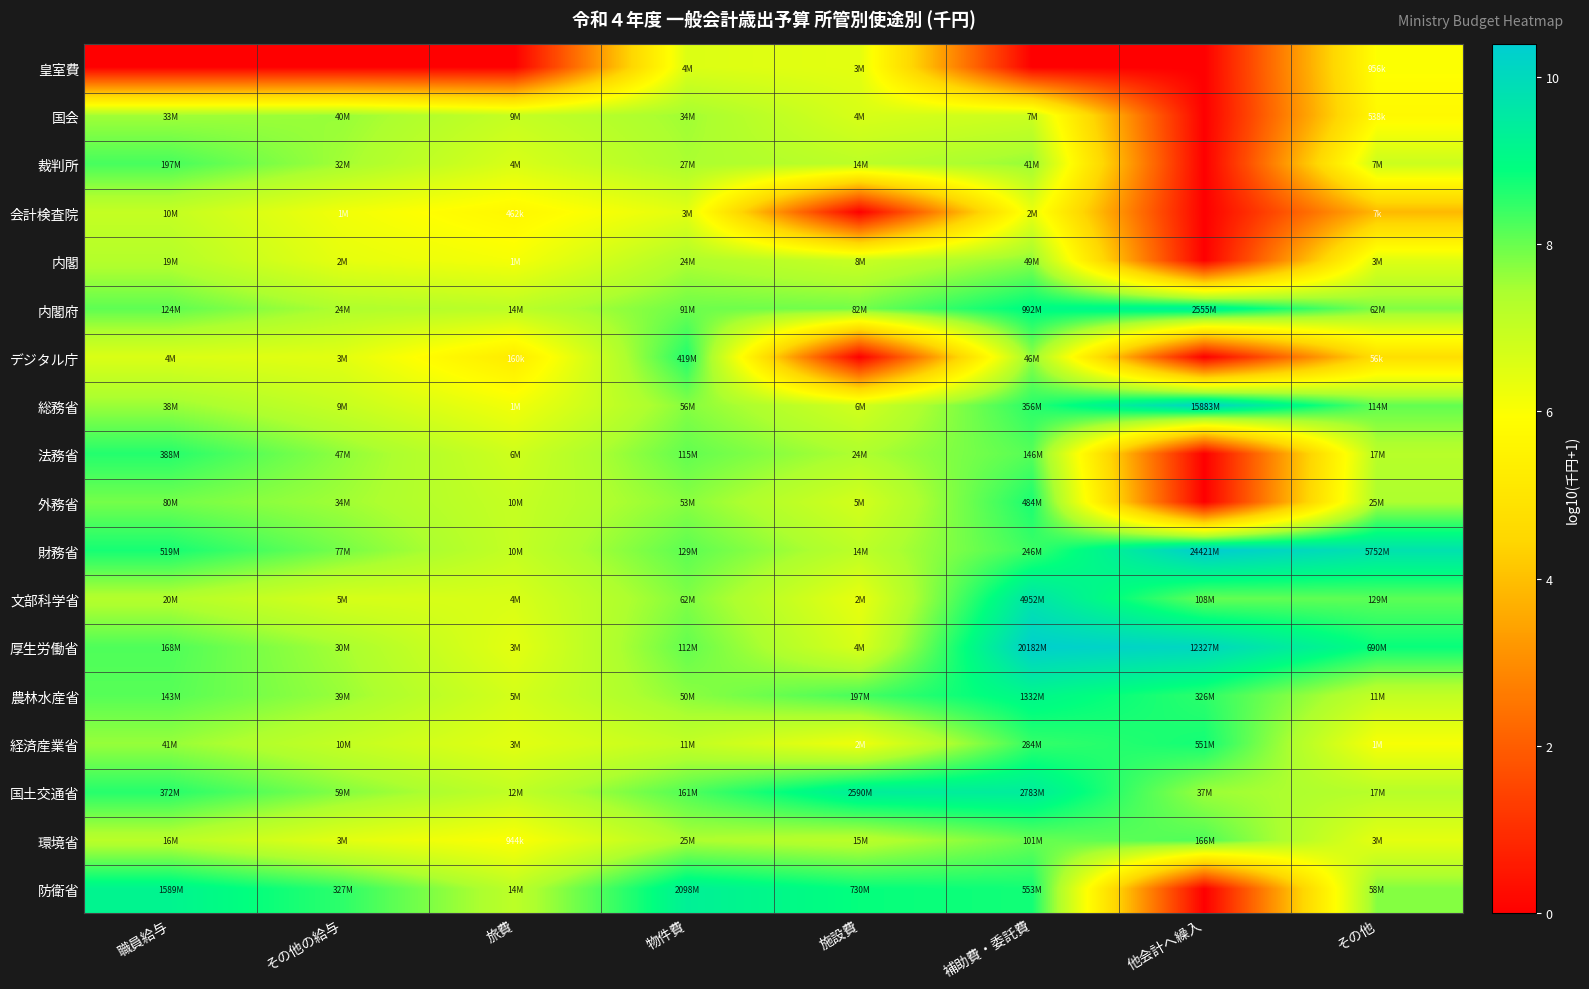

At その他の給与, list the series in order from smallest to largest.

皇室費, 会計検査院, 内閣, デジタル庁, 環境省, 文部科学省, 総務省, 経済産業省, 内閣府, 厚生労働省, 裁判所, 外務省, 農林水産省, 国会, 法務省, 国土交通省, 財務省, 防衛省